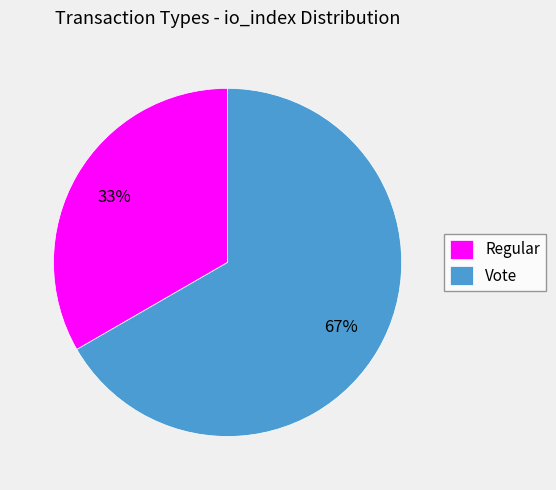

How many slices are in this pie chart?

2